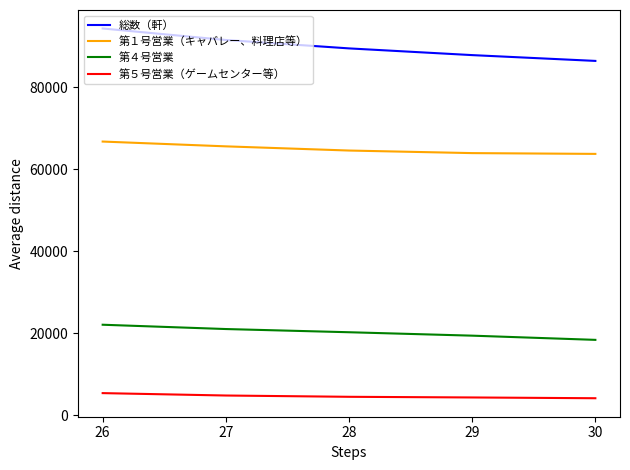

What is the difference between the 第４号営業 values at 30 and 27?

2637